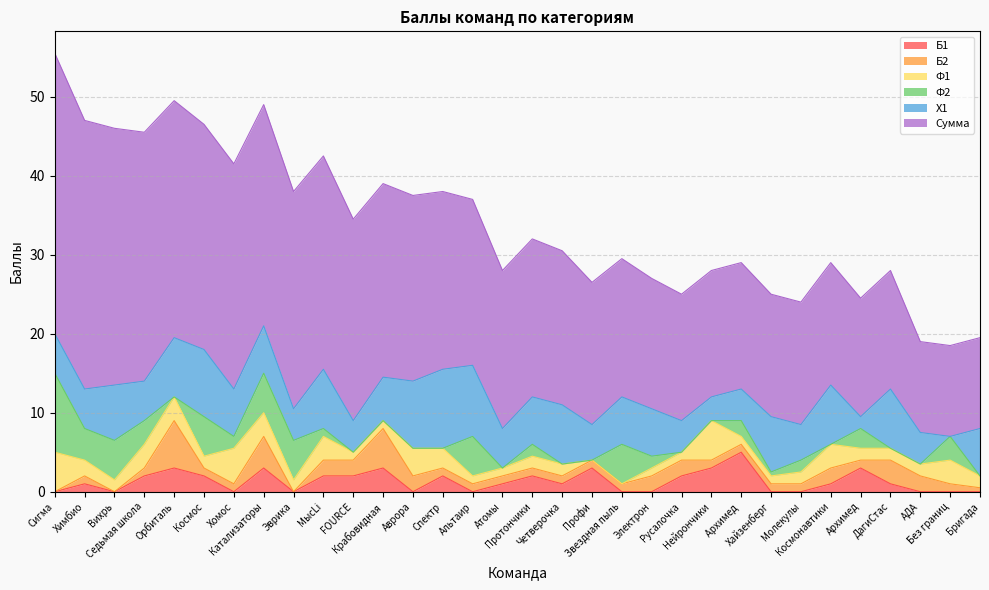

List the labels in order of Сумма value, largest first.

Сигма, Химбио, Вихрь, Седьмая школа, Орбиталь, Космос, Хомос, Катализаторы, Эврика, МысLi, FOURCE, Крабовидная, Аврора, Спектр, Альтаир, Атомы, Протончики, Четверочка, Профи, Звездная пыль, Электрон, Русалочка, Нейрончики, Архимед , Хайзенберг, Молекулы, Космонавтики, Архимед, ДагиСтас, АДА, Без границ, Бригада